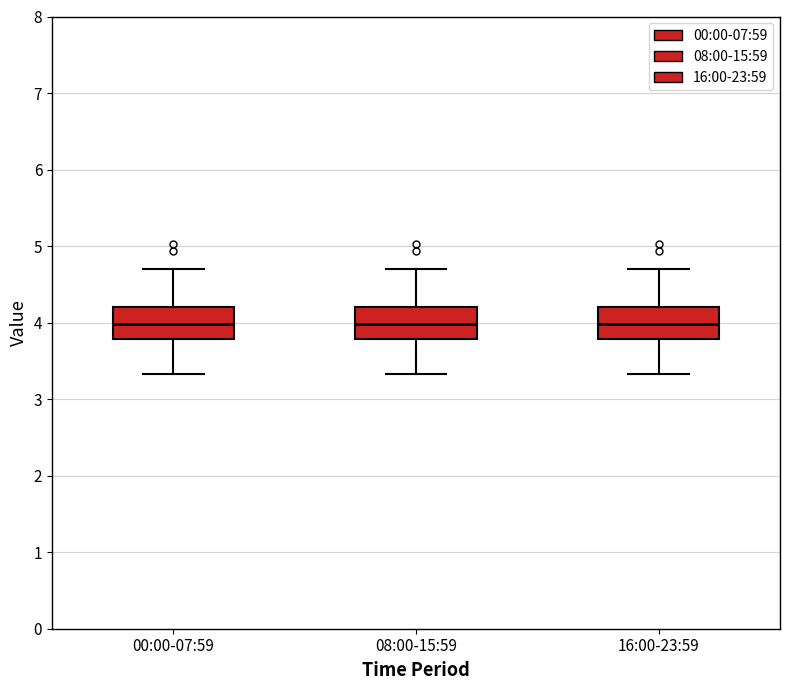

Reading left to right, read every box against the y-axis: the position of its median line, the range the box covers, and the ends of its whiskers. The values are not printed on the chart, so give them approximately, as read against the axis.

00:00-07:59: median 4.0, box 3.8 to 4.2, whiskers 3.3 to 4.7
08:00-15:59: median 4.0, box 3.8 to 4.2, whiskers 3.3 to 4.7
16:00-23:59: median 4.0, box 3.8 to 4.2, whiskers 3.3 to 4.7